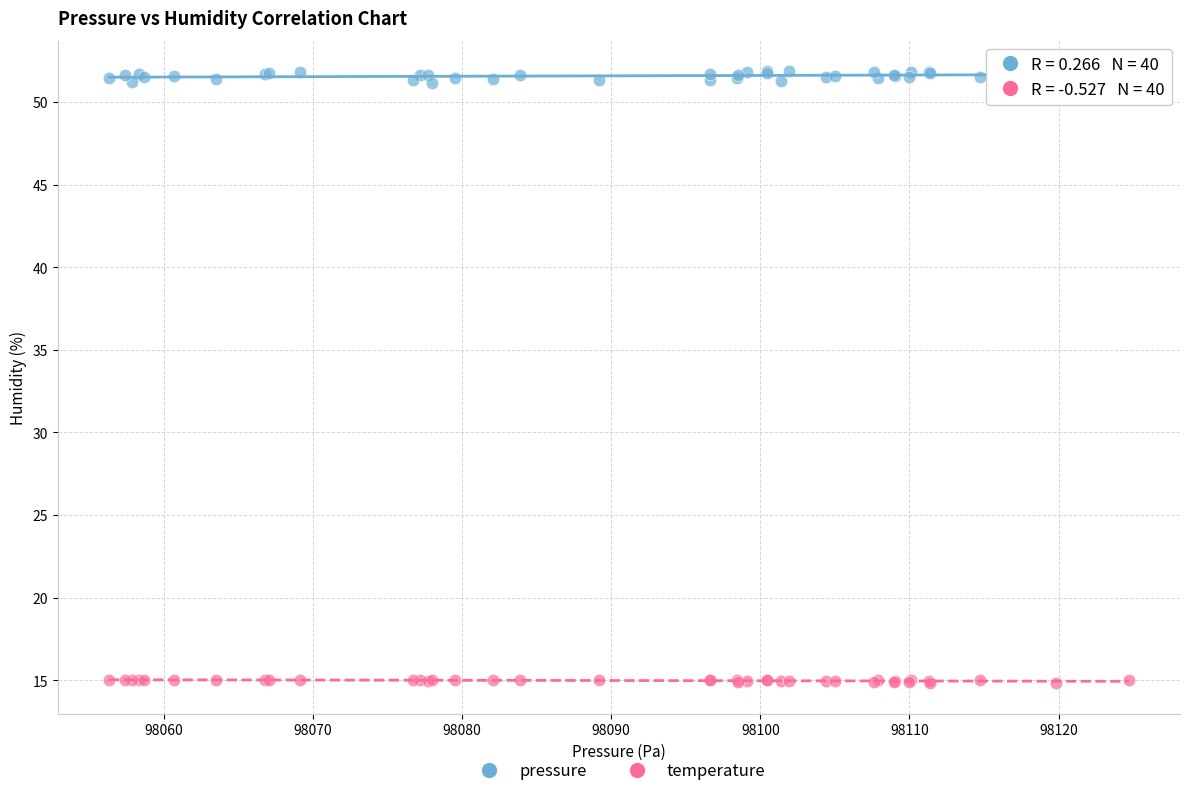

Which series reaches the maximum Y coordinate?

pressure